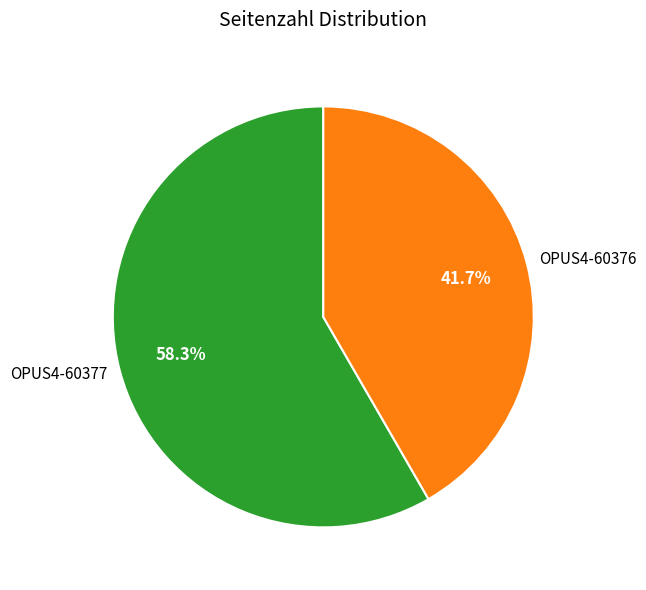

To the nearest percent, what is the average slice percentage?

50%